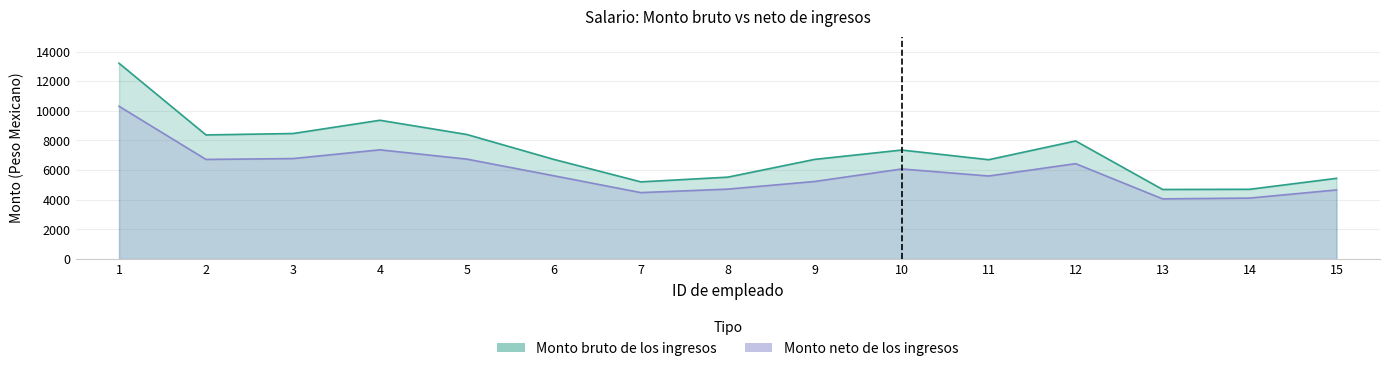

The Monto bruto de los ingresos series shows 3416.1 at 10. True or false?

False